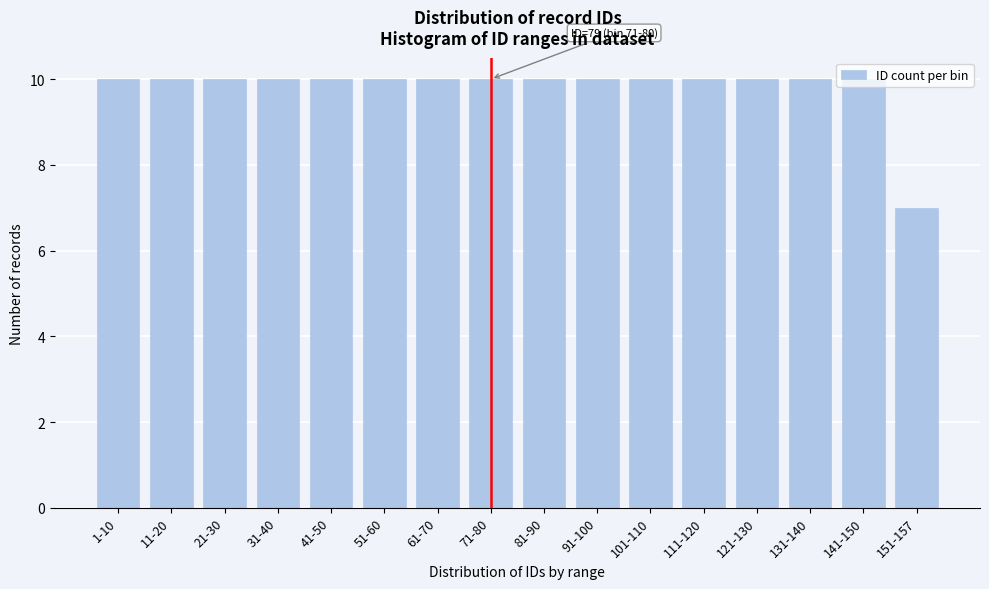

What is the sum of all values?

157